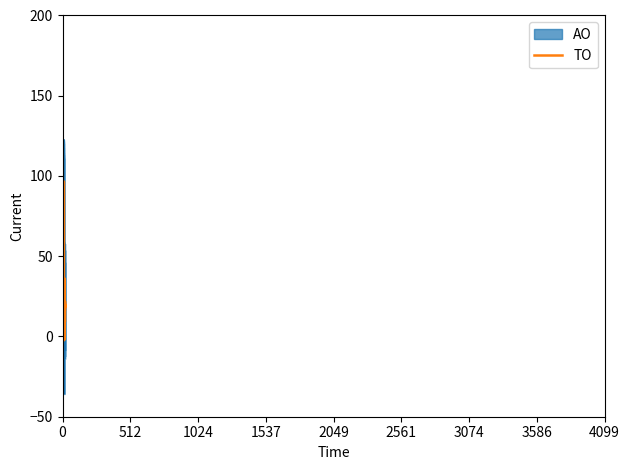

True or false: AO has more than 1 interior local peaks.

True